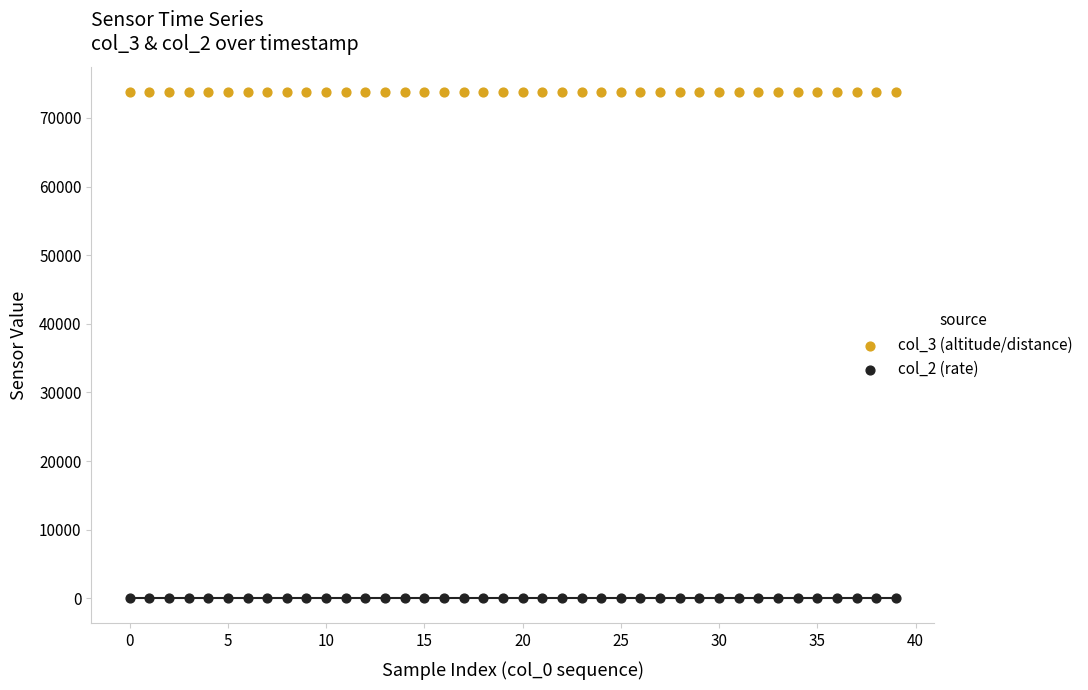

Which series reaches the maximum Y coordinate?

col_3 (altitude/distance)